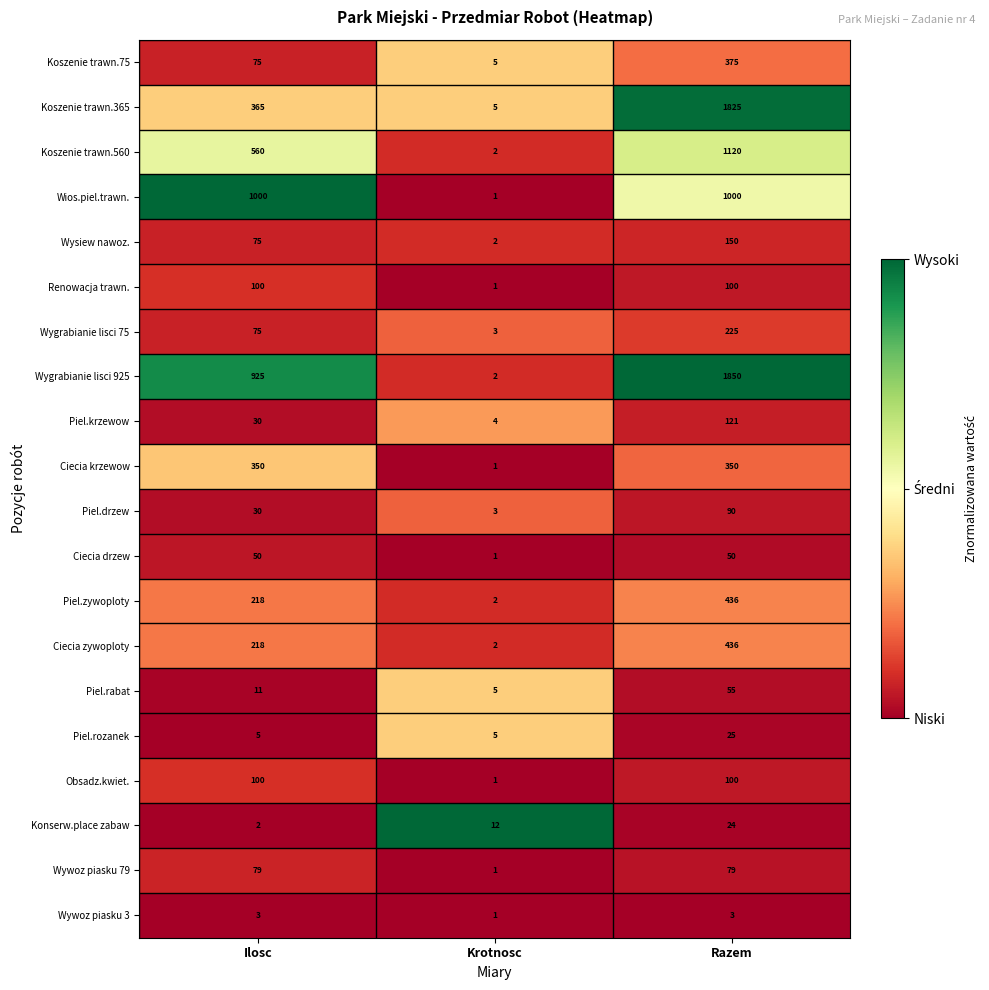

The Piel.rabat series shows 11 at Ilosc. True or false?

True